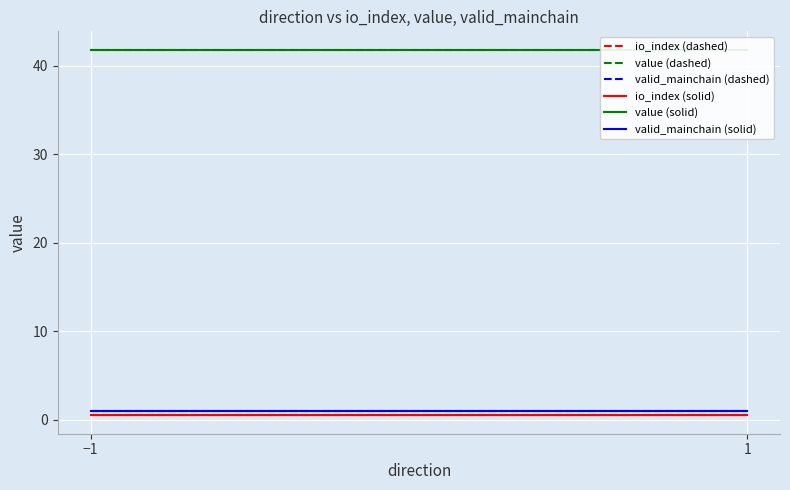

Reading left to right, list all the values displayed in this chart.

io_index (dashed): −1=0.5	1=0.5
value (dashed): −1=41.8	1=41.8
valid_mainchain (dashed): −1=1.0	1=1.0
io_index (solid): −1=0.5	1=0.5
value (solid): −1=41.8	1=41.8
valid_mainchain (solid): −1=1.0	1=1.0